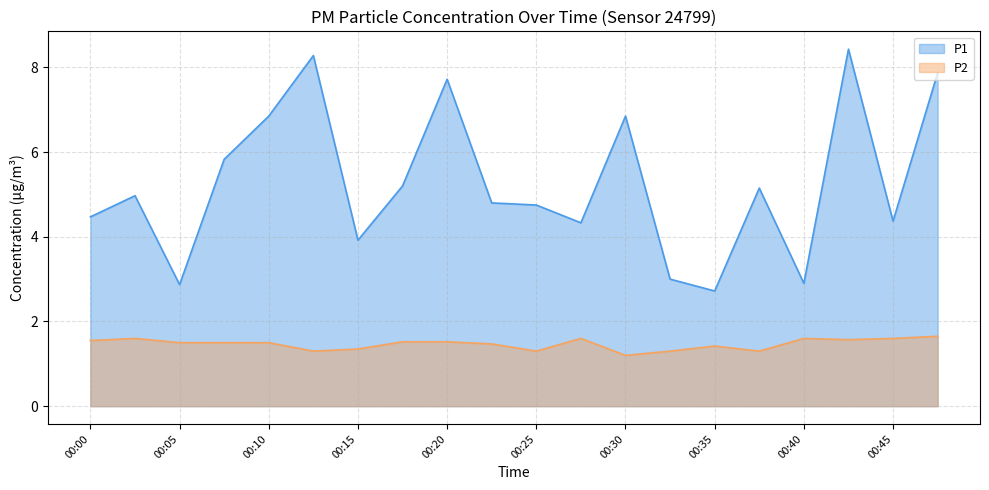

What is the difference between the P1 values at 00:05 and 00:20?

4.8